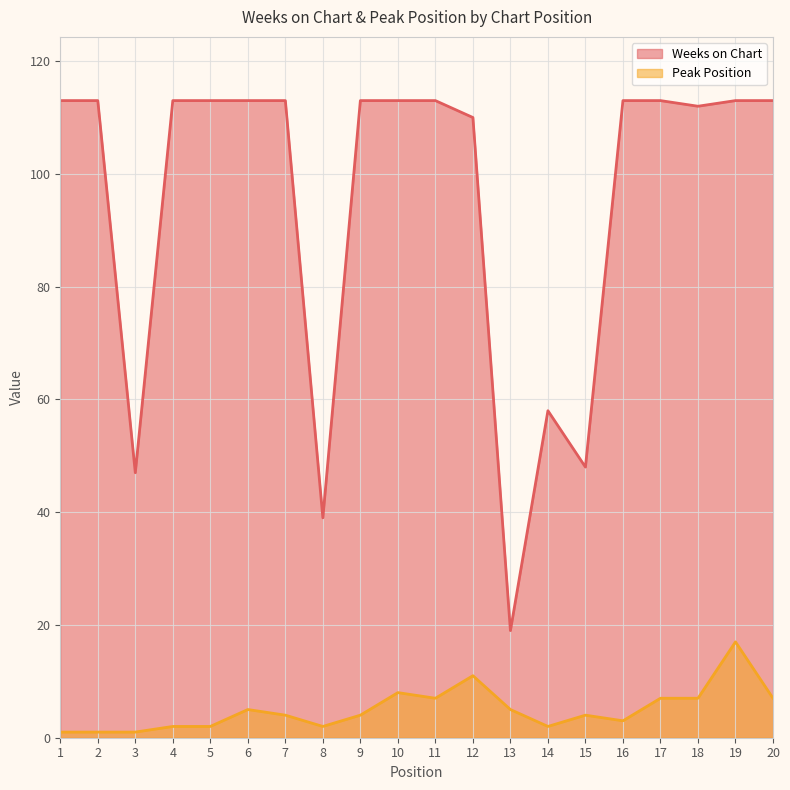

True or false: Peak Position and Weeks on Chart intersect in this chart.

False